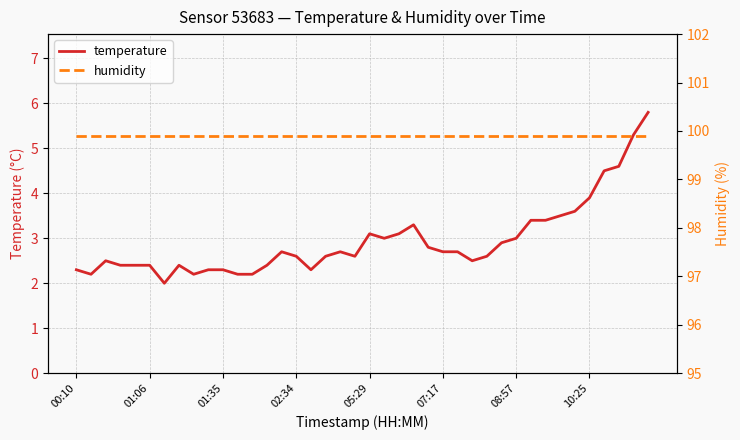

What are all the series names shown in the legend?

temperature, humidity